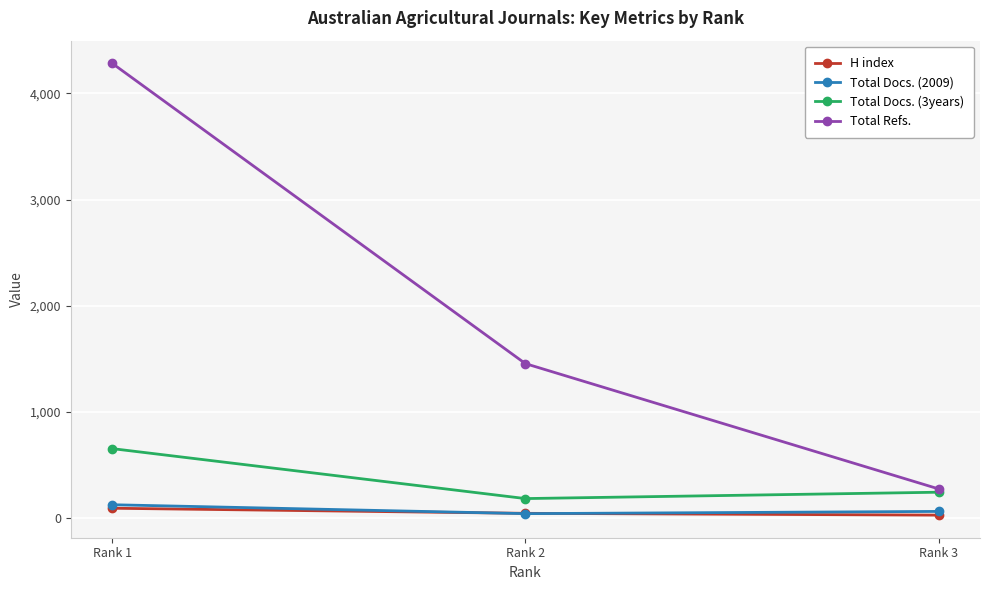

What is the value of the H index point at the 2nd from the left?

43